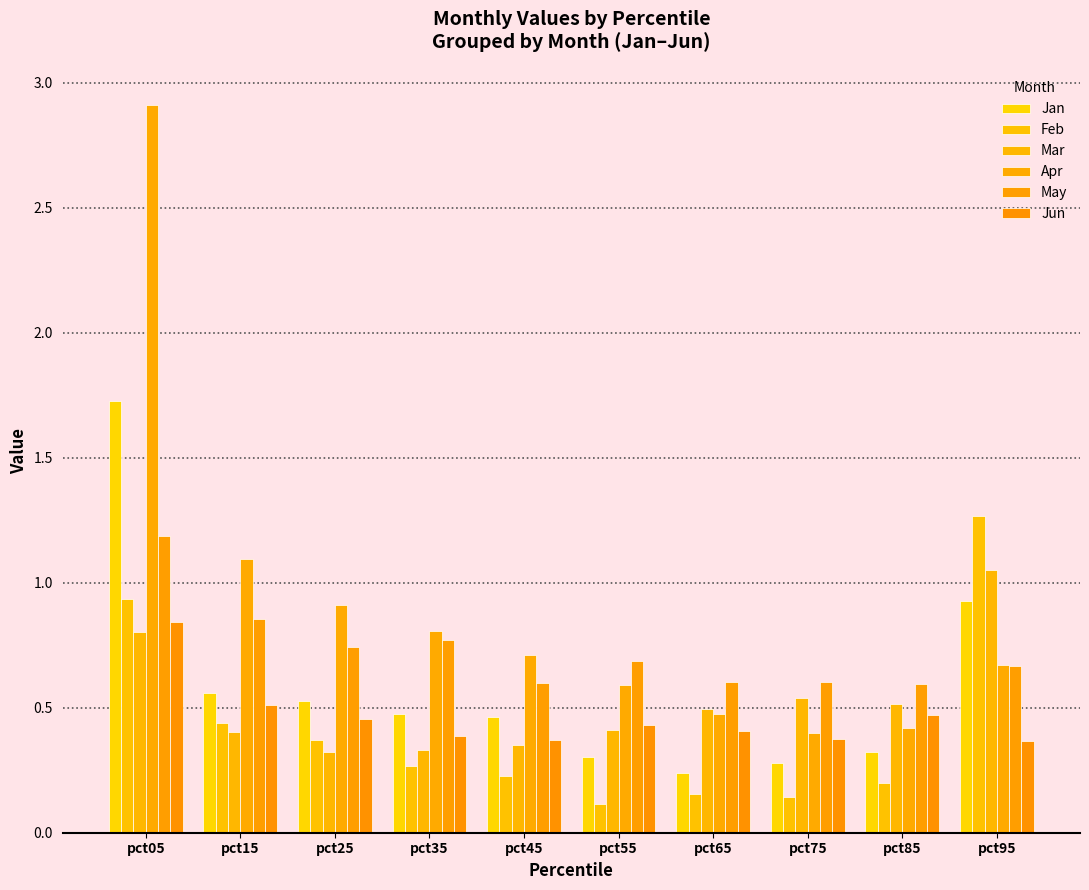

The Jan series shows 0.3 at pct55. True or false?

True